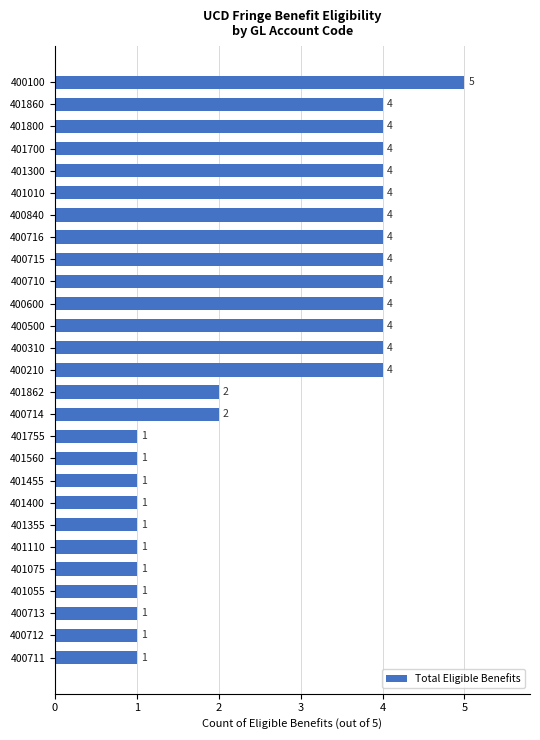

Reading bottom to top, transcribe all the data shown in this chart.

1	1	1	1	1	1	1	1	1	1	1	2	2	4	4	4	4	4	4	4	4	4	4	4	4	4	5